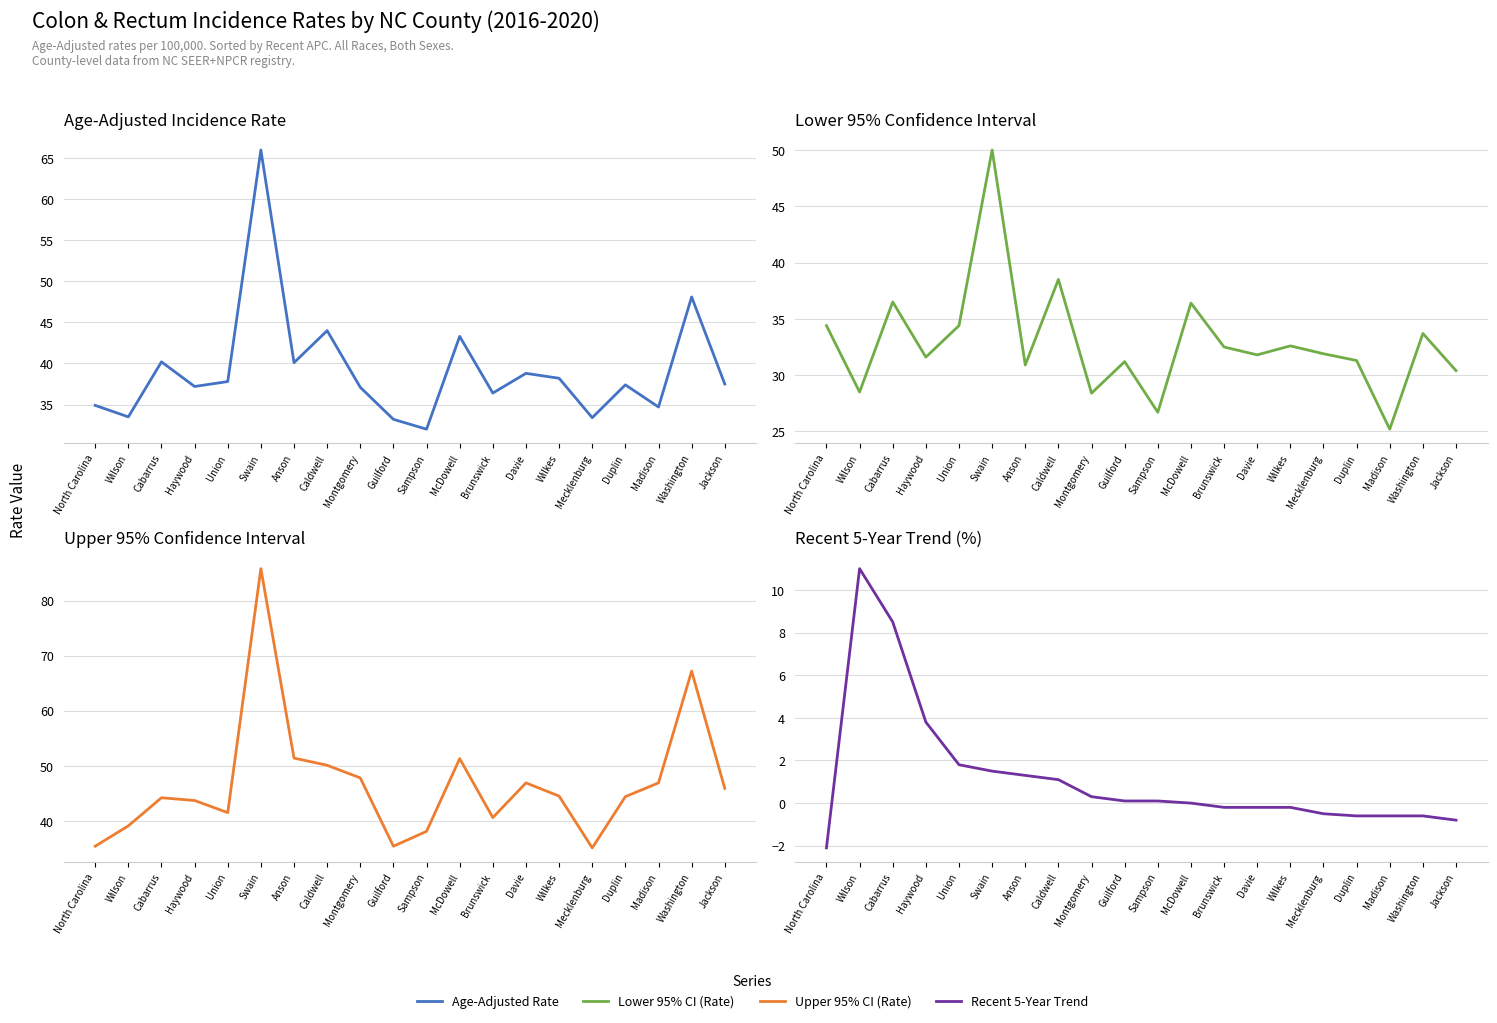

What is the difference between the second highest and second lowest values in the Upper 95% CI (Rate) series?

31.8